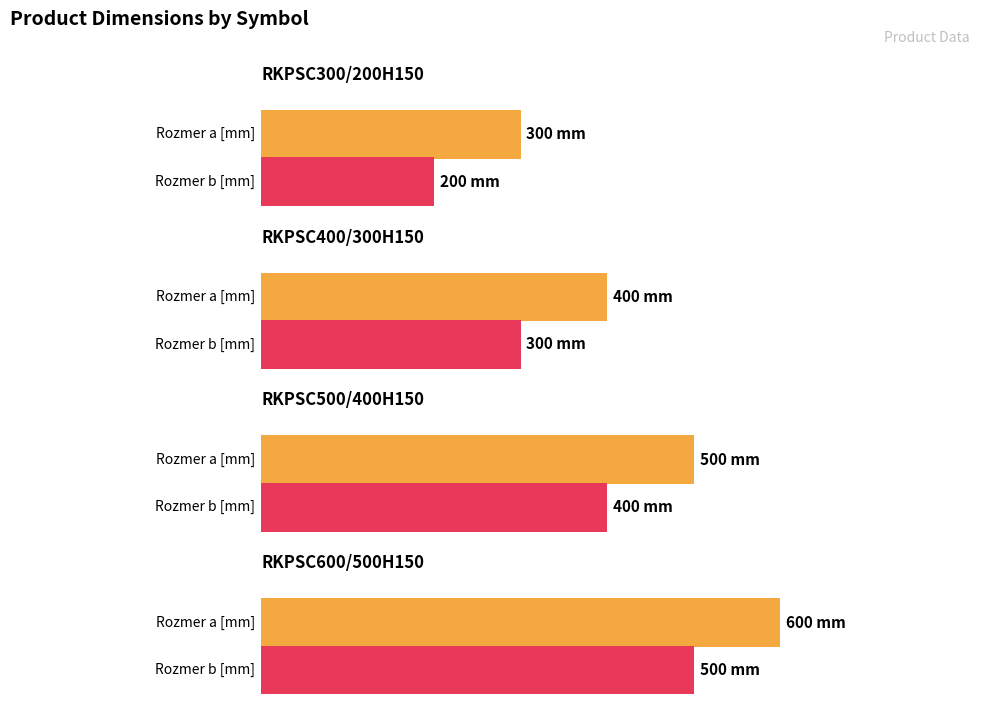

What is the difference between the second highest and second lowest values in the Rozmer a [mm] series?

100.0